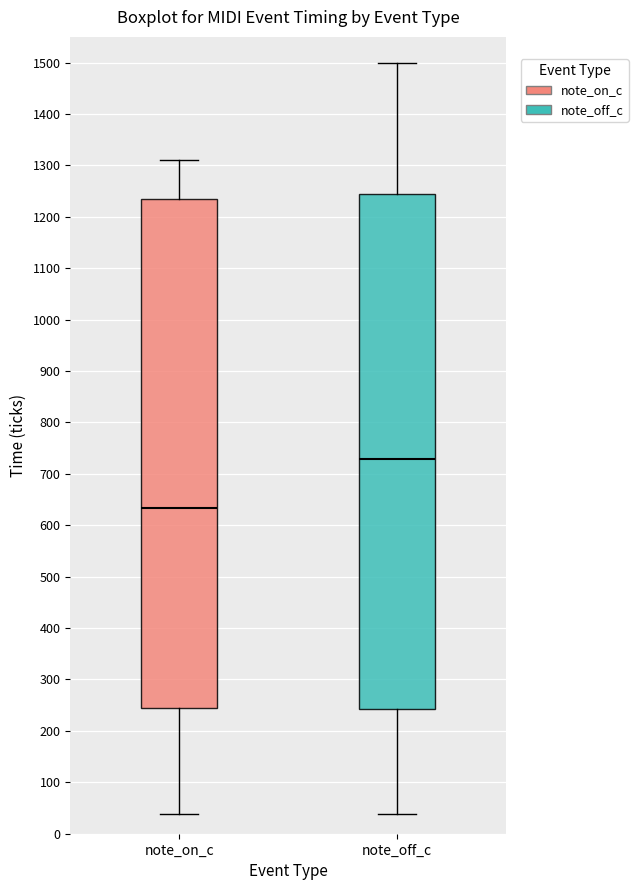

Where does the median line of the box for note_on_c sit on the y-axis? The values are not printed on the chart, so give them approximately, as read against the axis.

630